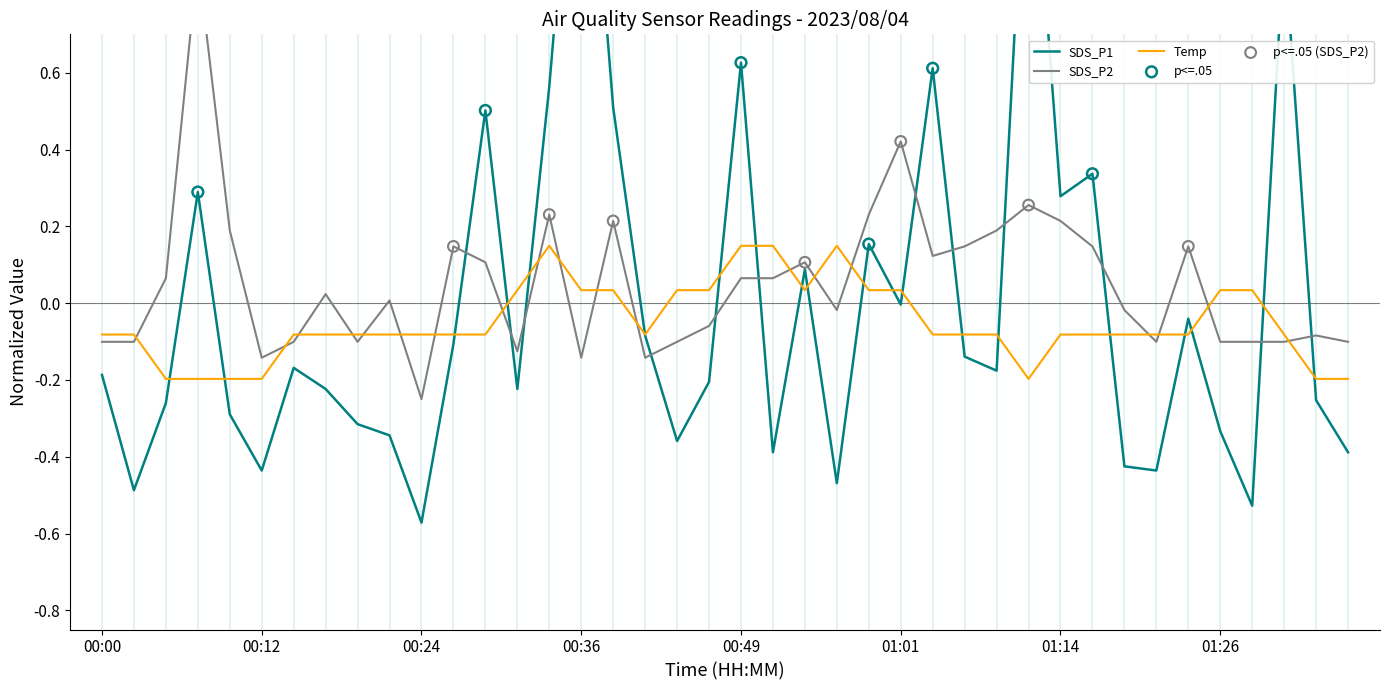

What are all the series names shown in the legend?

SDS_P1, SDS_P2, Temp